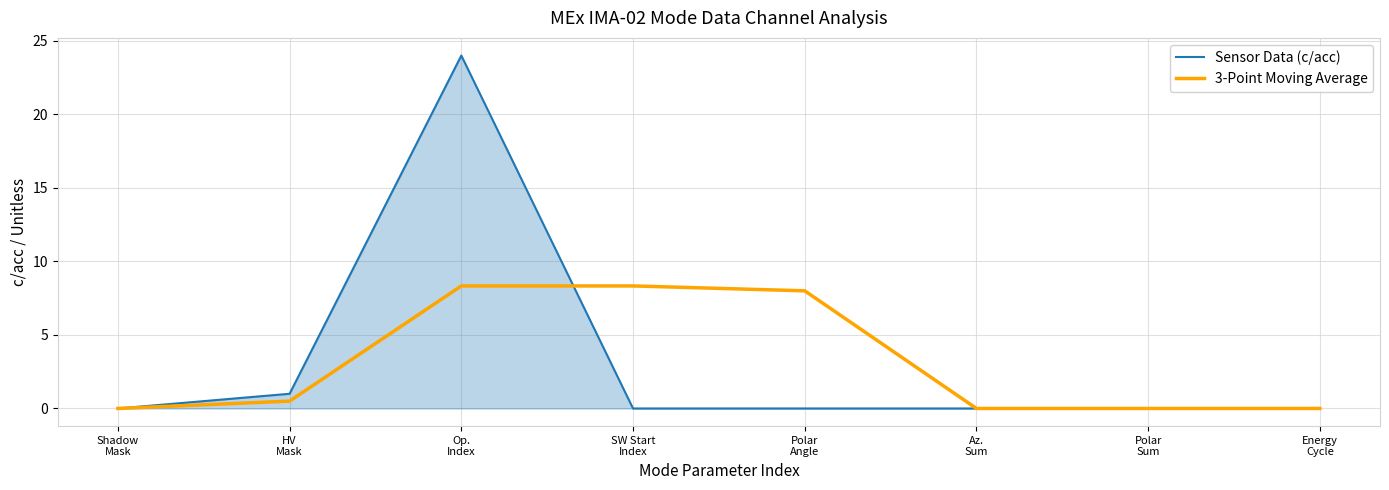

True or false: 3-Point Moving Average has more than 2 interior local peaks.

False